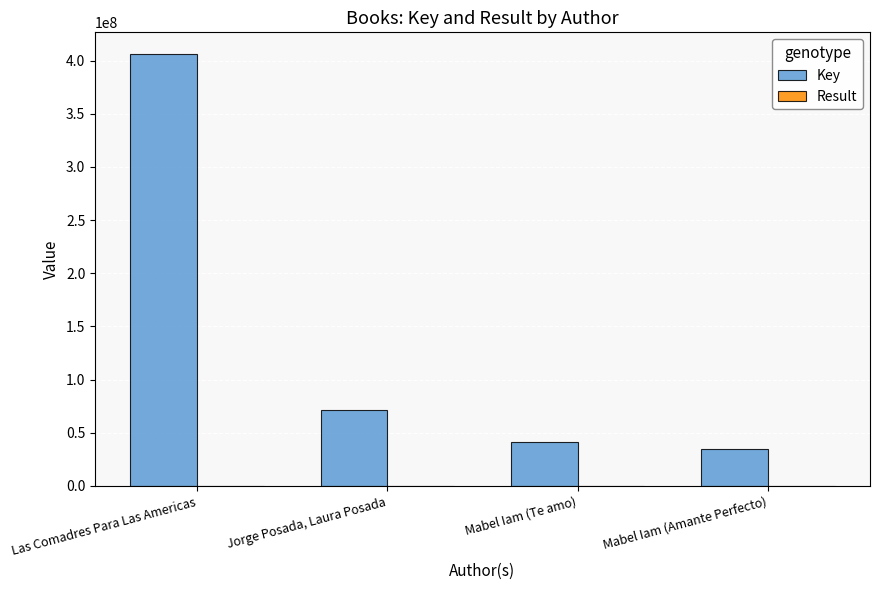

What is the sum of all Key values?

553960796